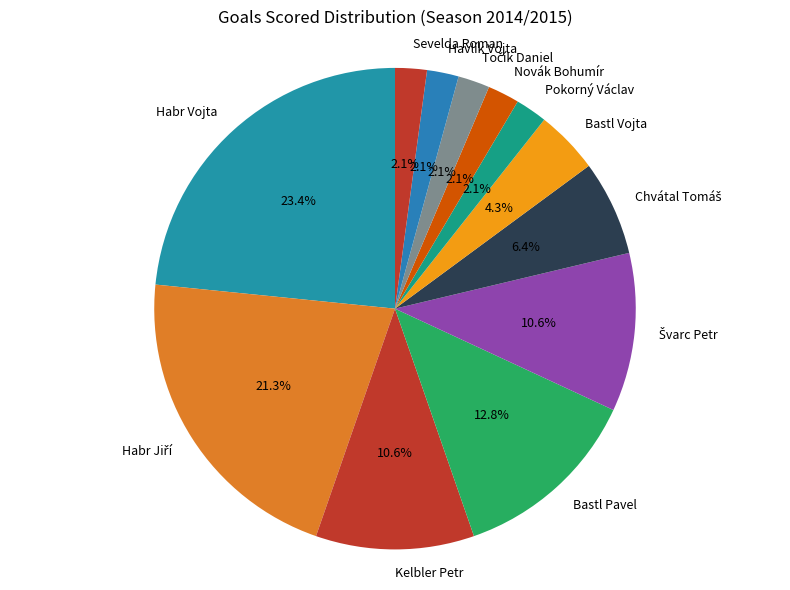

Which category has the biggest portion of the pie?

Habr Vojta